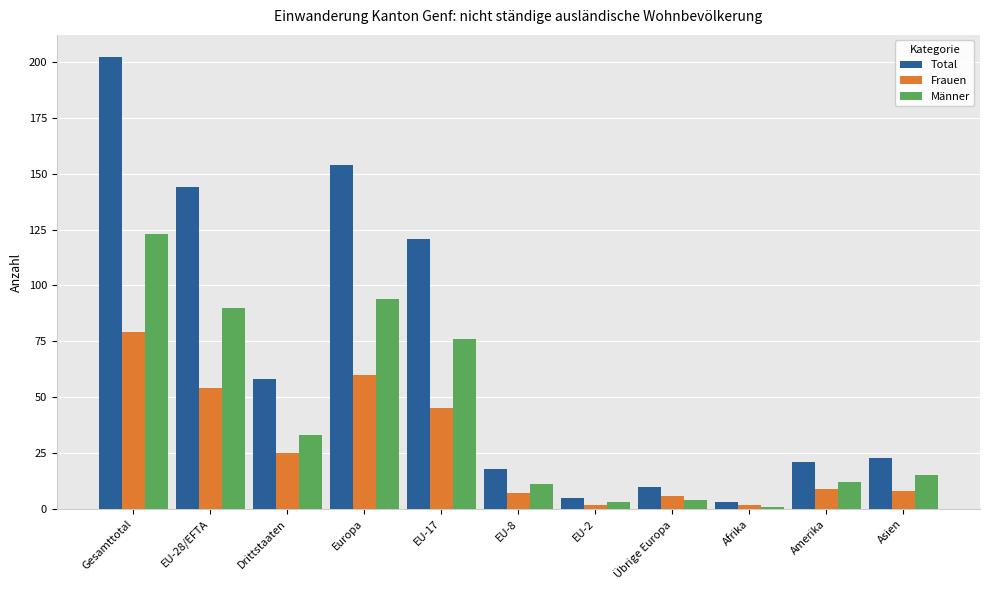

What position from the left is EU-2?

7